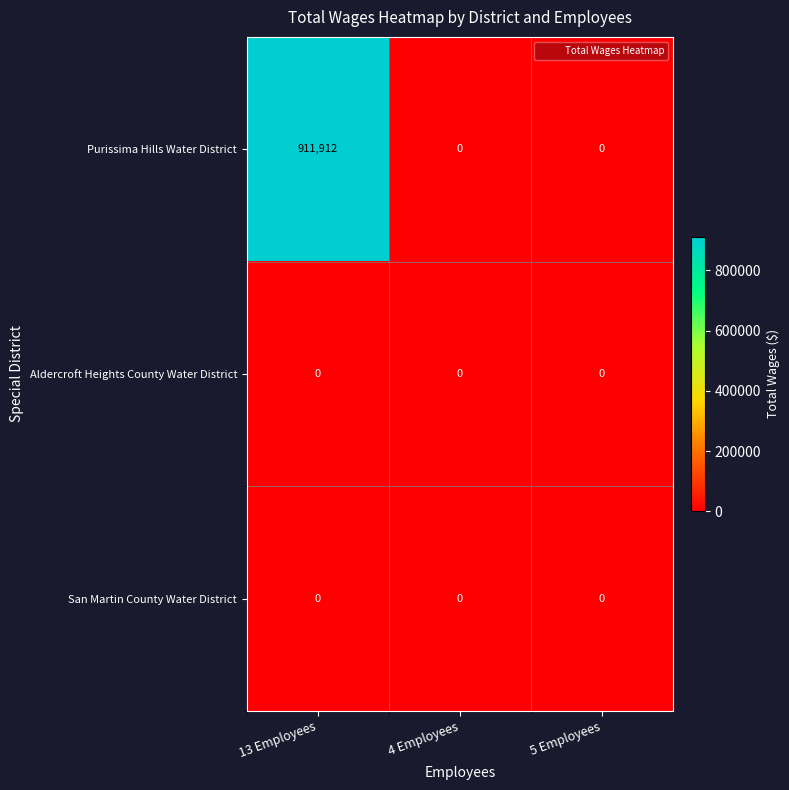

Is it true that San Martin County Water District equals 0 at 5 Employees?

True